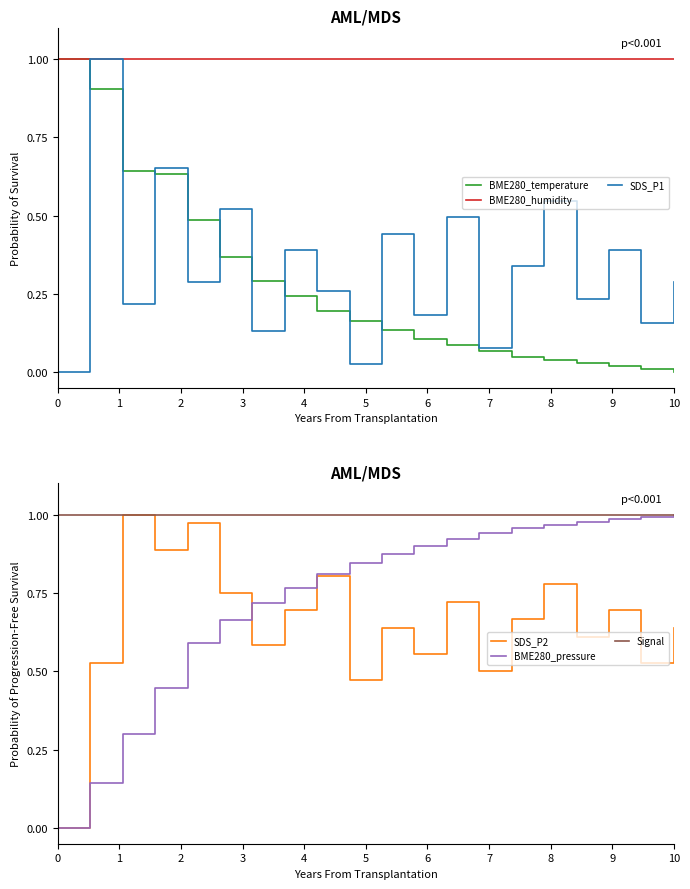

Which series has the largest total across all categories?

BME280_humidity